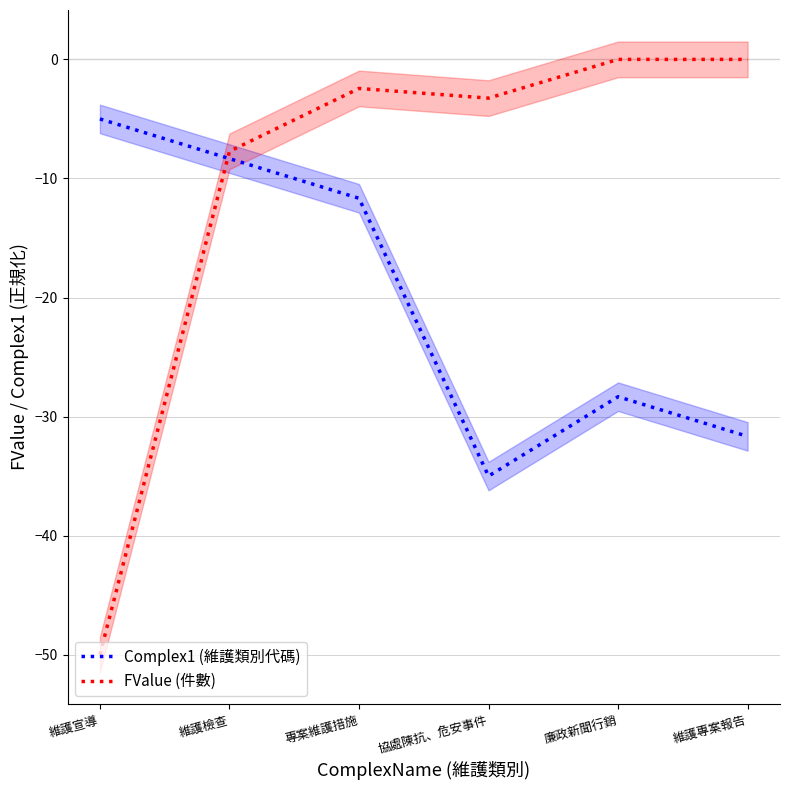

Does the chart have visible grid lines?

Yes